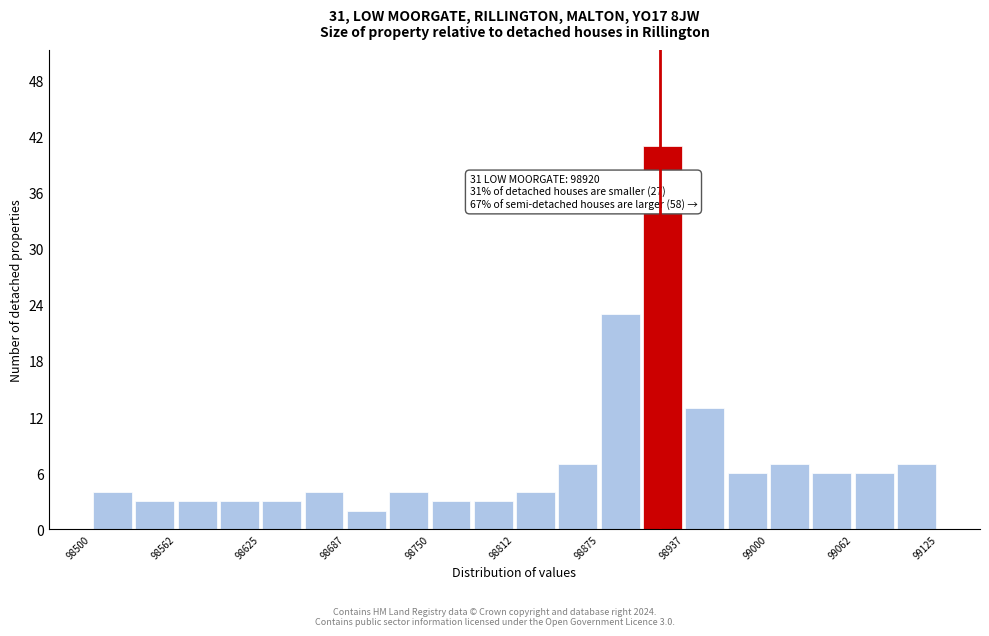

Around what value on the x-axis is the tallest bar? Give the approximate position of its centre, as read against the axis.

98920